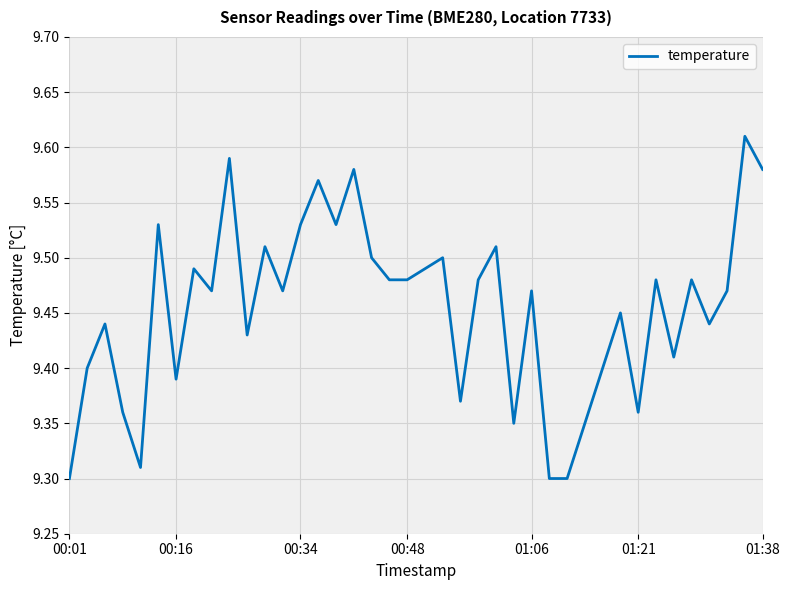

What is the difference between the maximum and minimum values?

0.3